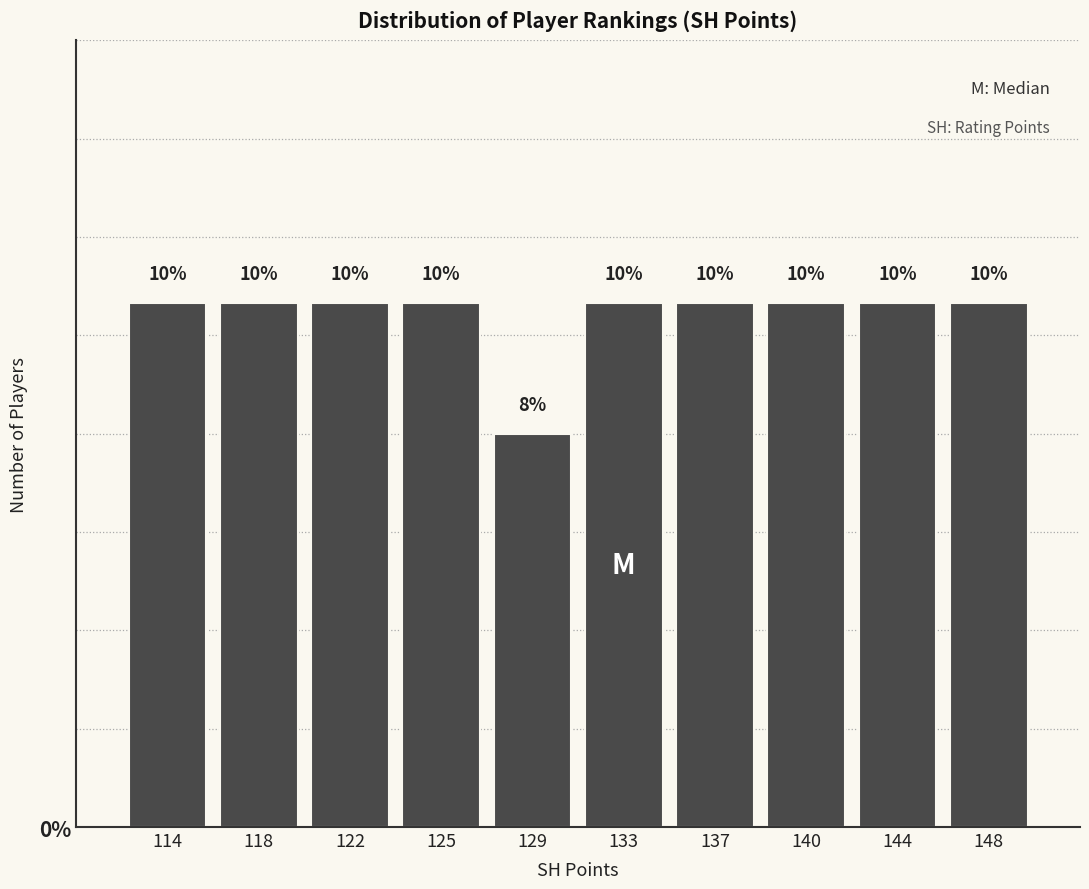

Does the chart contain any negative values?

No